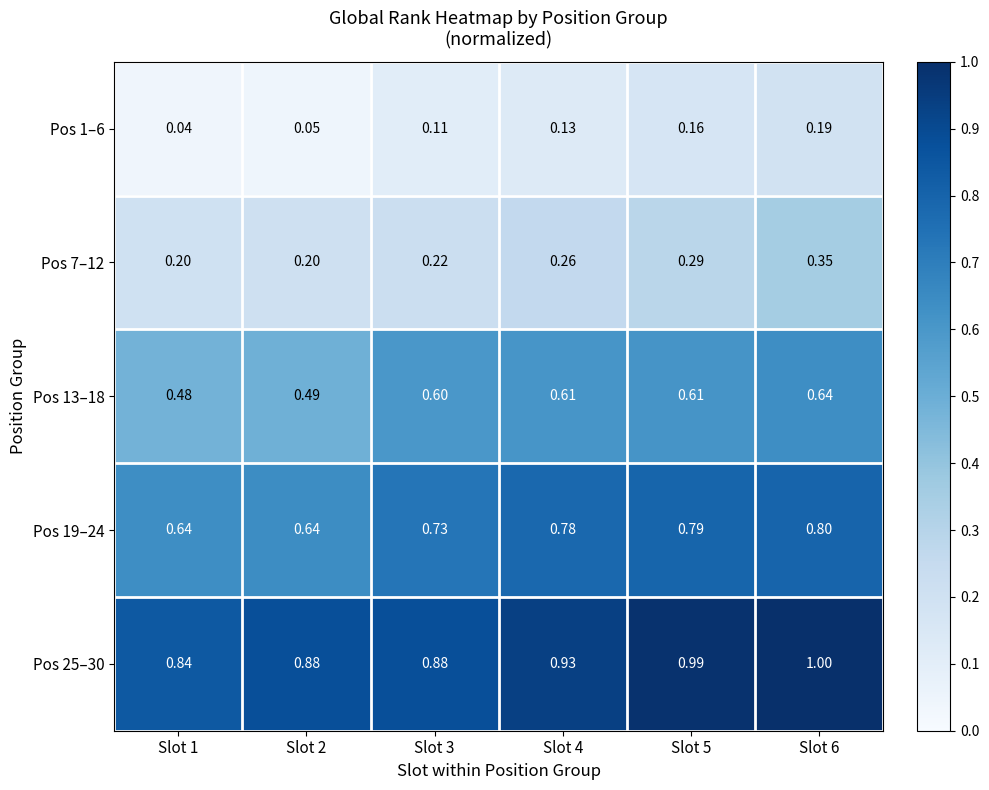

How many data points does each series have?

6